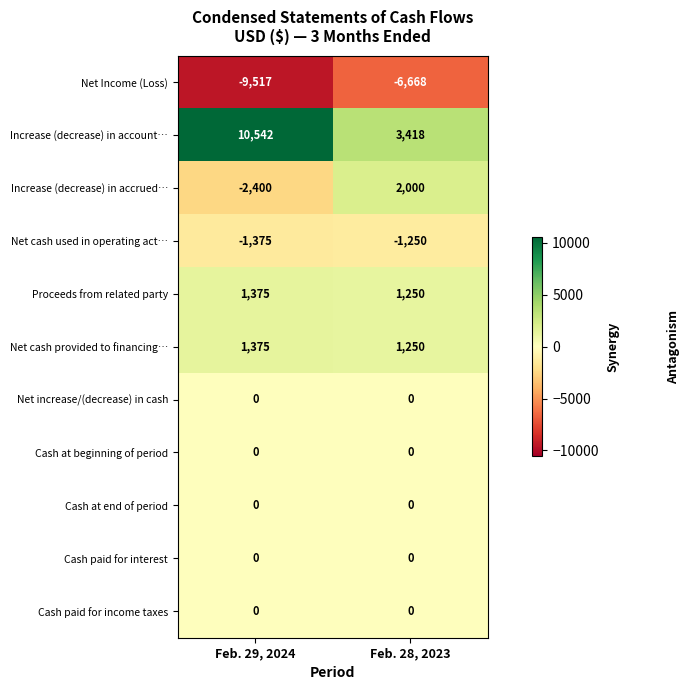

At how many categories does at least one series exceed 404?

2